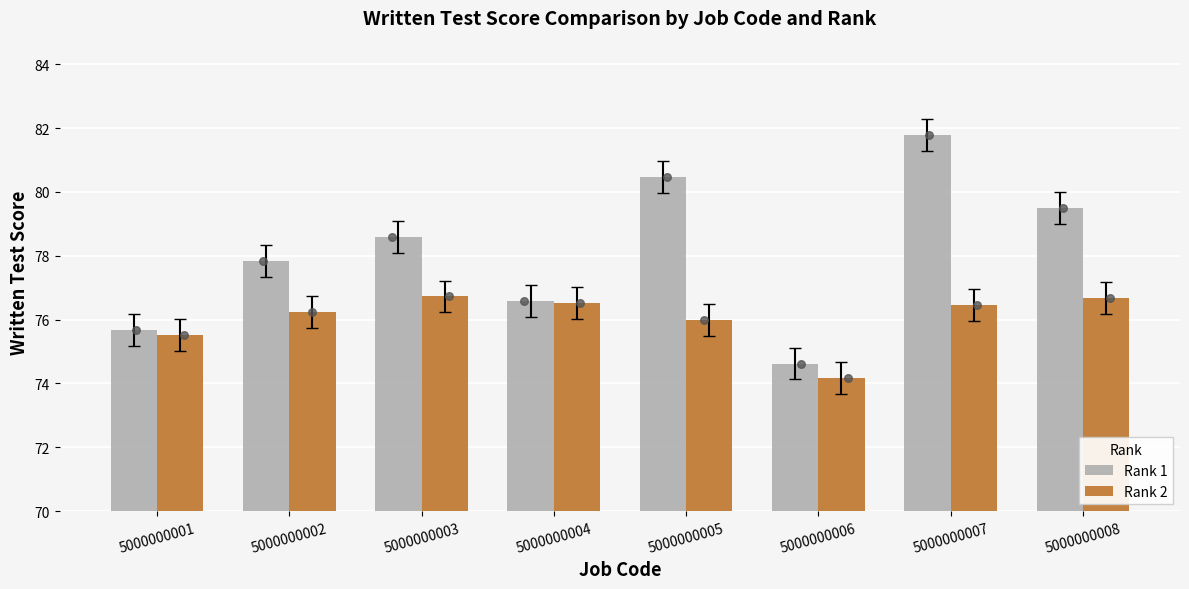

What is the total value across all series at 5000000008?

156.2